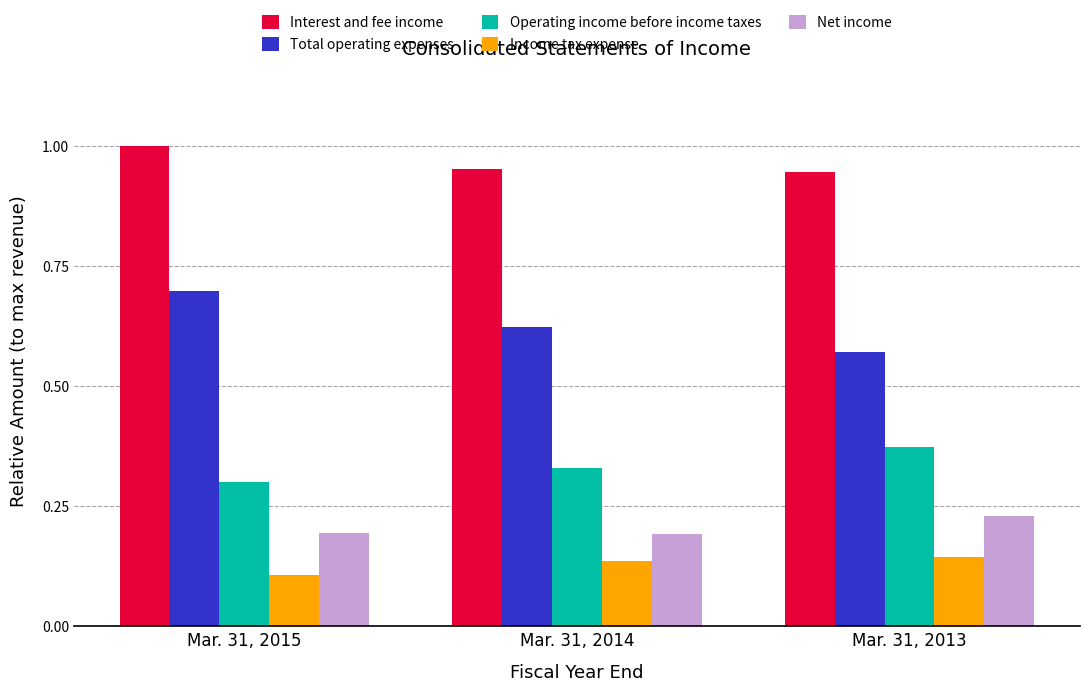

At which category does the chart reach its minimum across all series?

Mar. 31, 2015